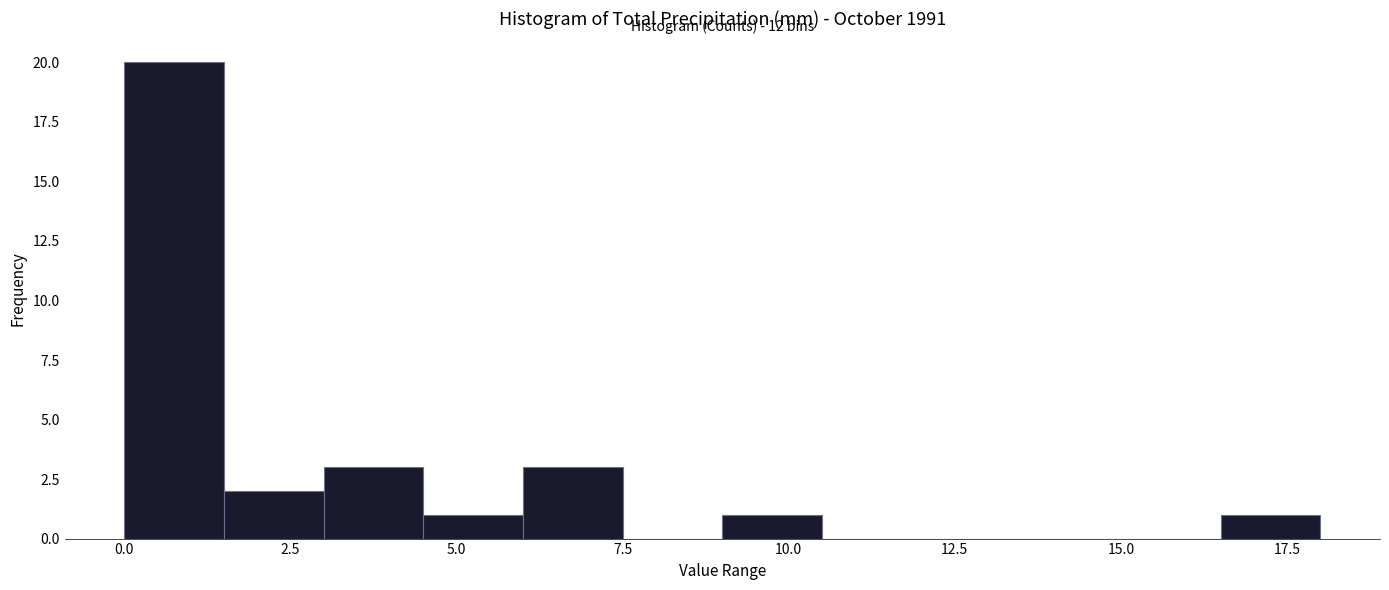

Read against the x-axis, roughly where is the centre of the tallest bar?

1.0